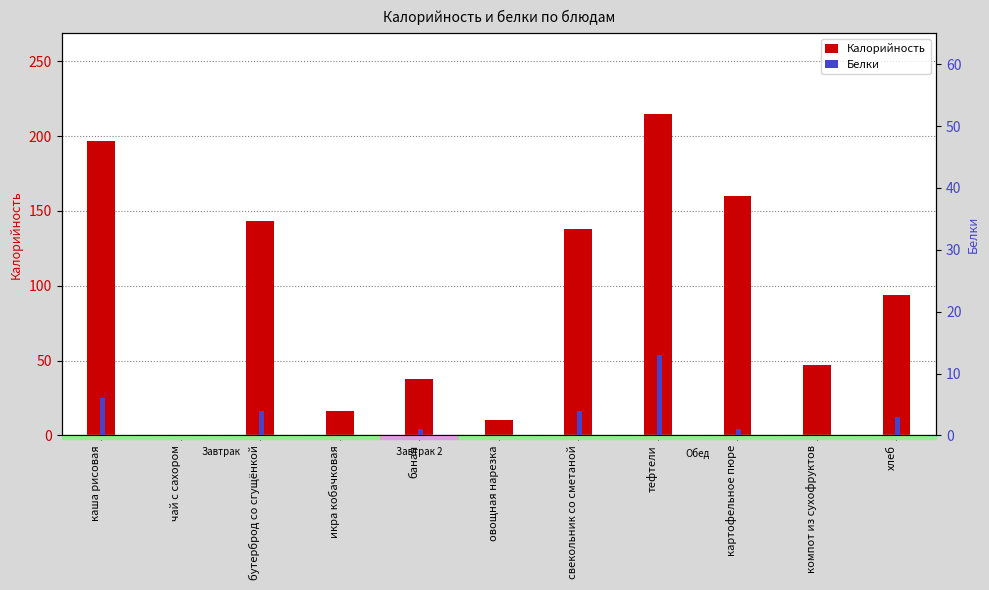

What is the value of the Белки bar at the 11th from the left?

3